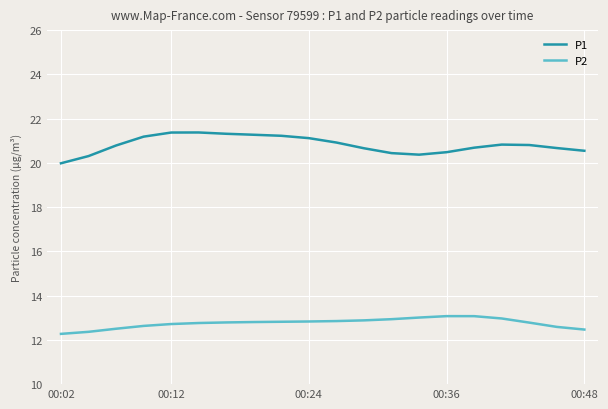

List the series in order of their peak value, highest first.

P1, P2